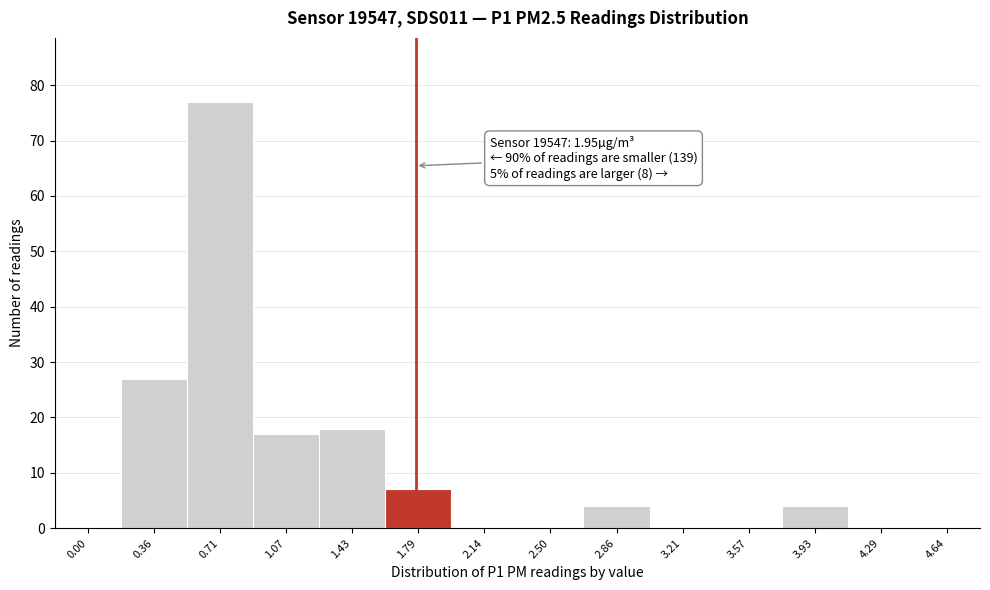

Reading right to left, list all the values displayed in this chart.

4.64=0	4.29=0	3.93=4	3.57=0	3.21=0	2.86=4	2.50=0	2.14=0	1.79=7	1.43=18	1.07=17	0.71=77	0.36=27	0.00=0